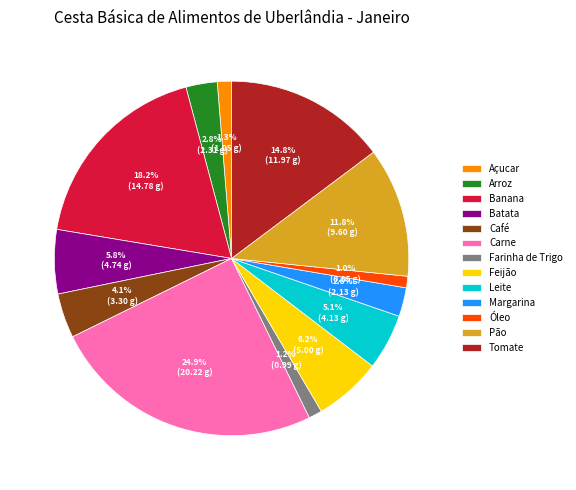

To the nearest percent, what is the difference between the largest and smallest slice percentages?

24%